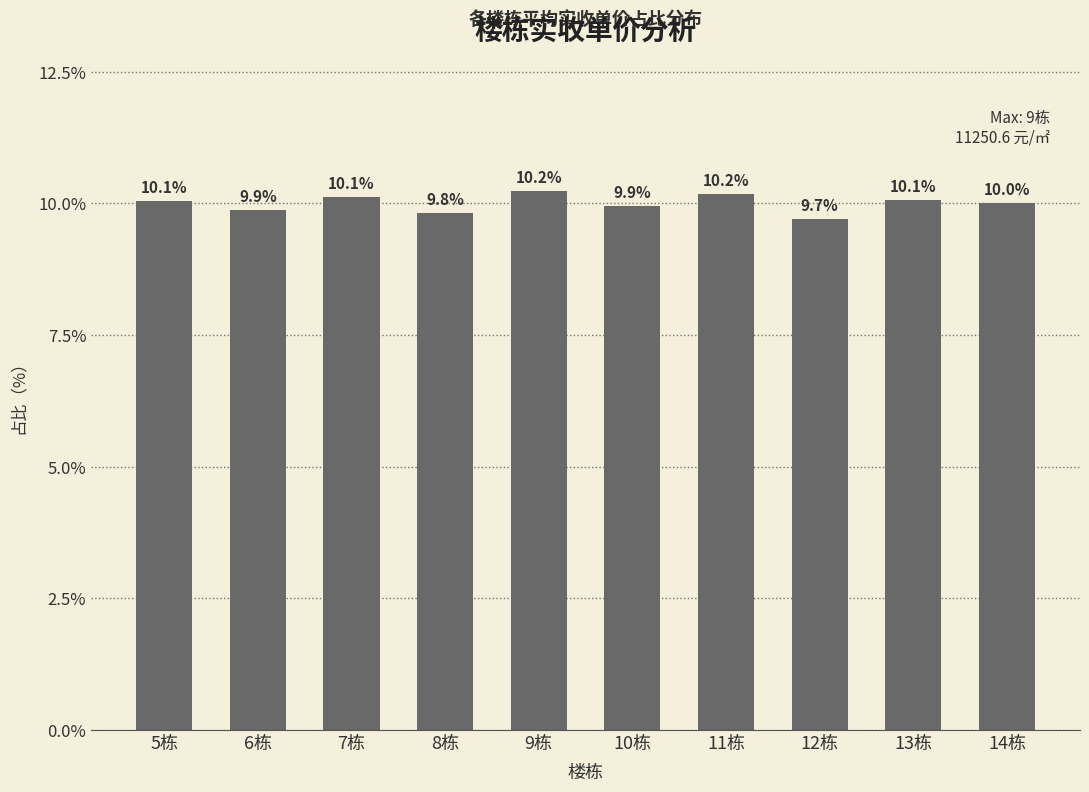

At which category does the chart reach its minimum across all series?

12栋